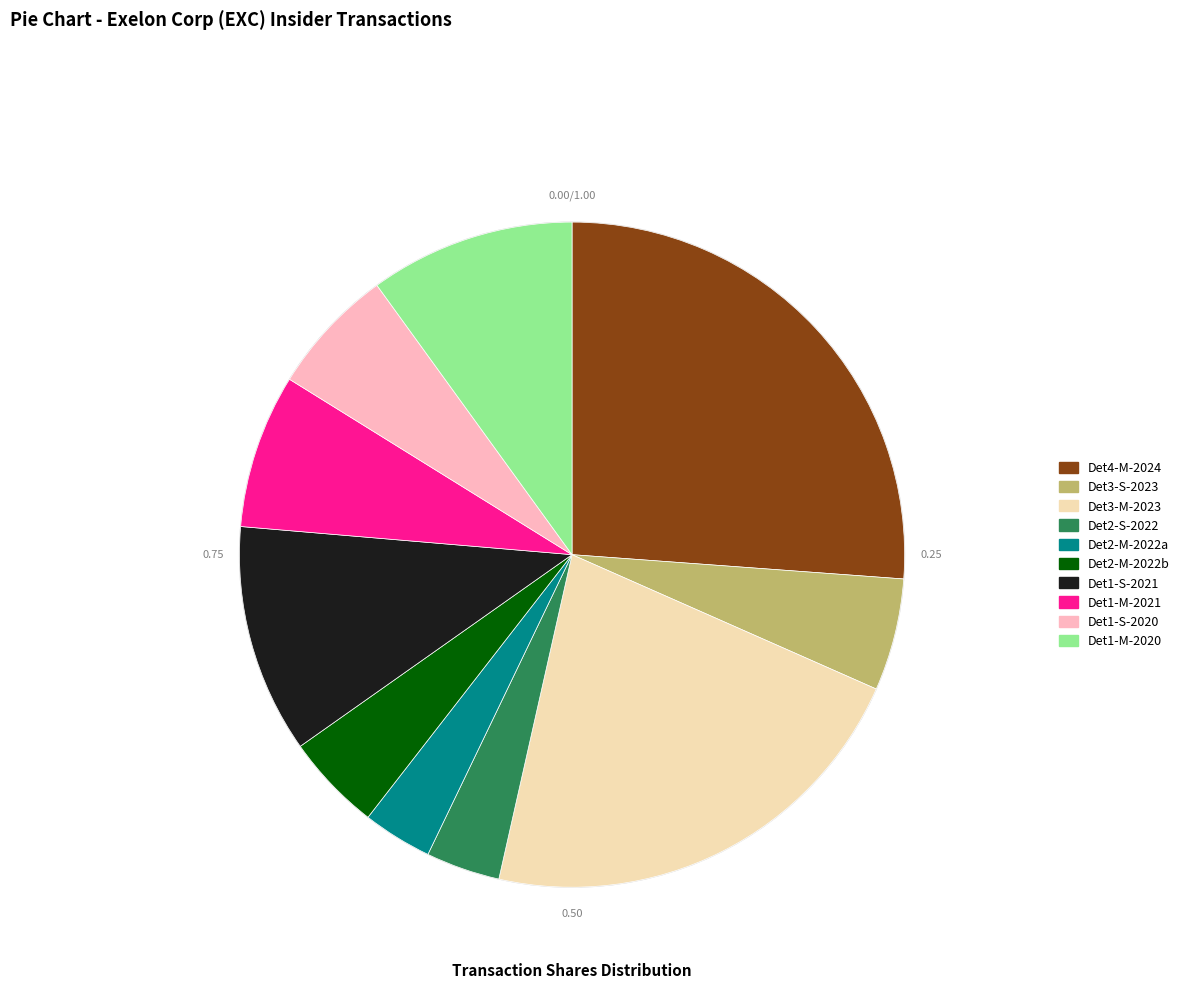

Is there a majority slice in this chart?

No